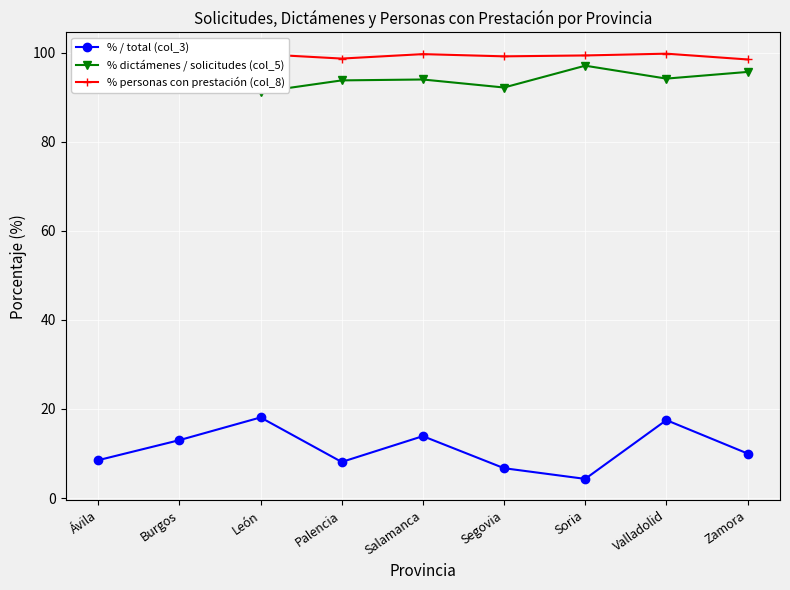

How many lines are shown in the chart?

3